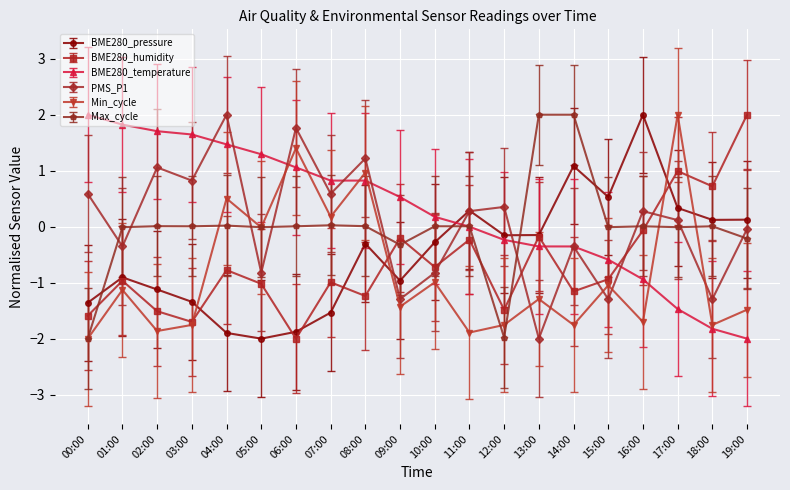

What is the value of the PMS_P1 point at the 14th from the left?

-2.0